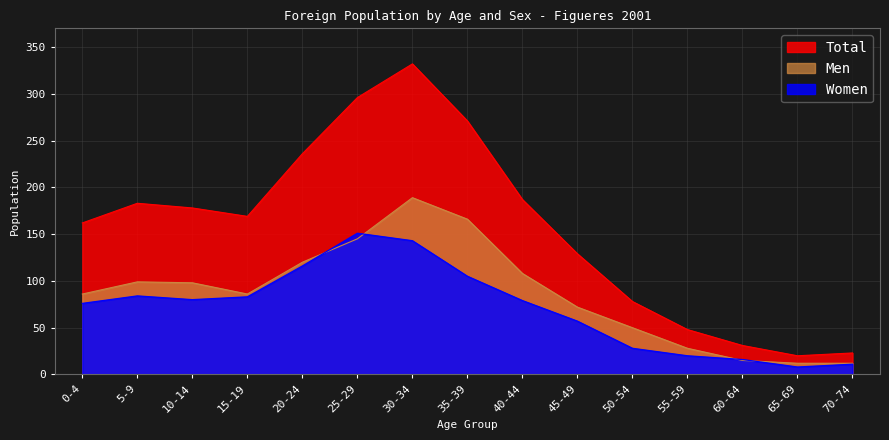

What is the sum of the Men values at 45-49 and 20-24?

192